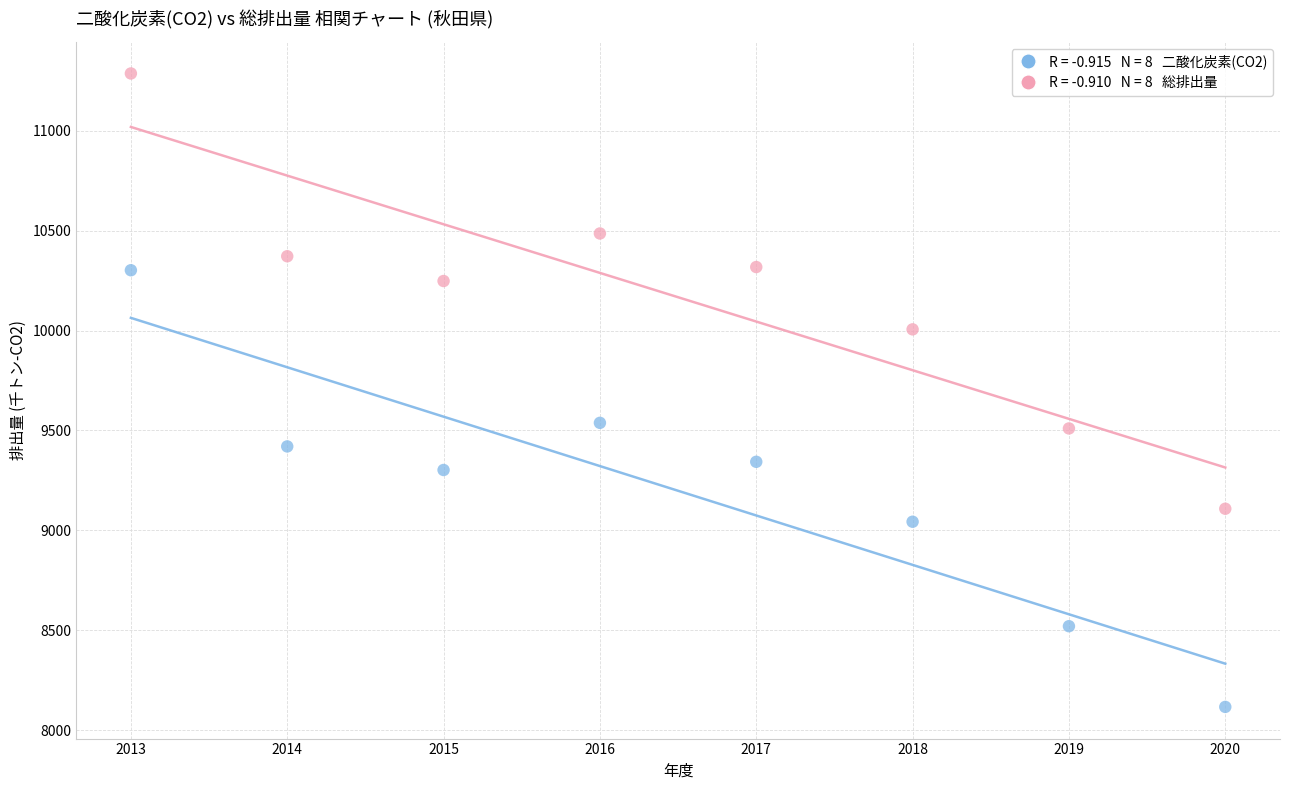

Across all data points, what is the range of Y values (max minus min)?

3171